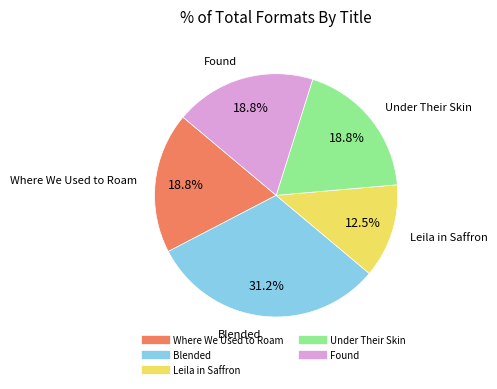

Does Where We Used to Roam represent more than half of the total?

No